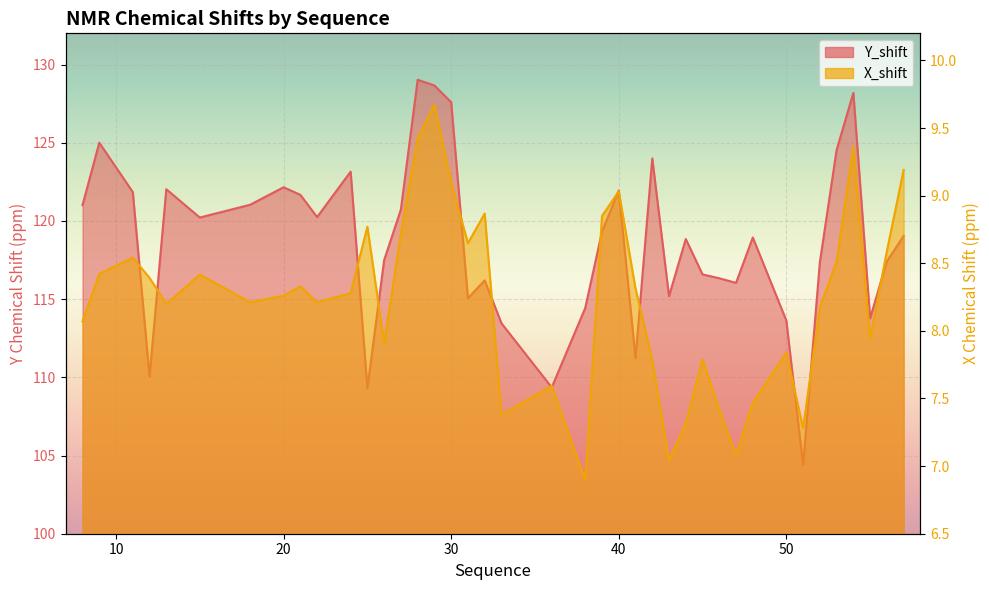

At which category does Y_shift reach its first local peak?

9